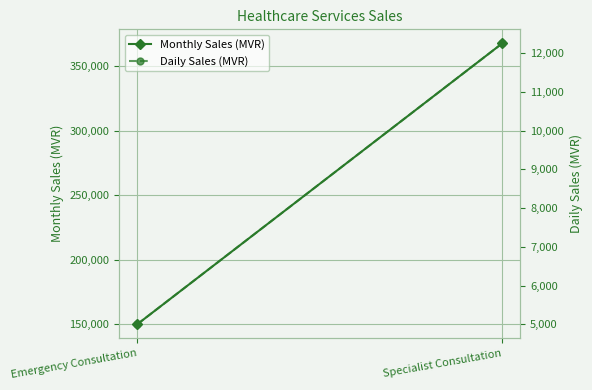

What is the highest value of the Daily Sales (MVR) series?

12250